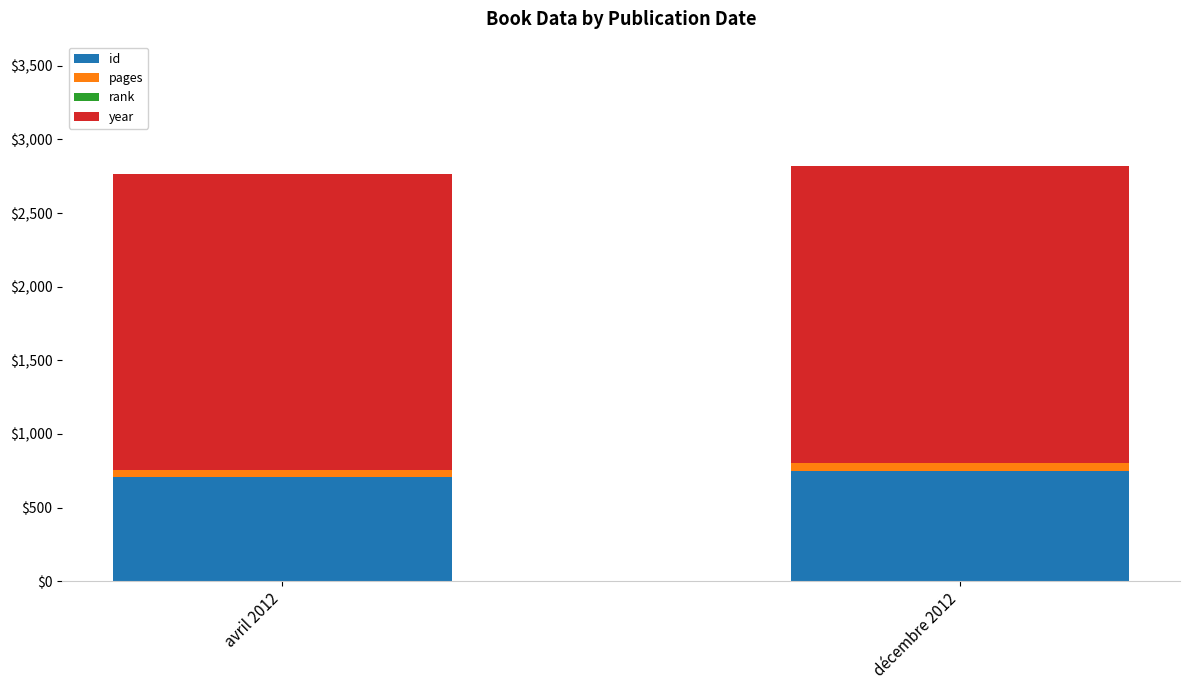

The id series shows 749 at décembre 2012. True or false?

True